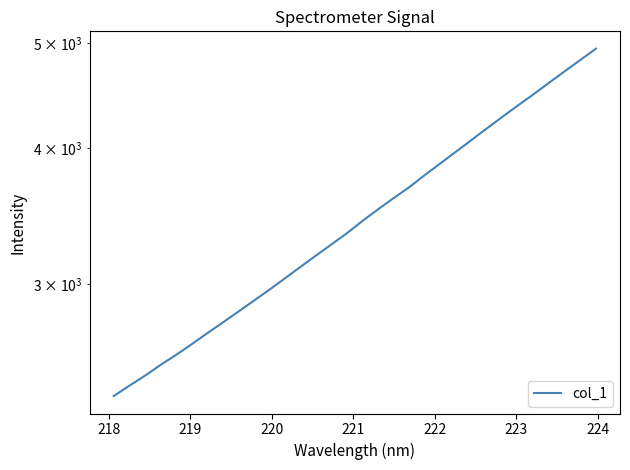

True or false: the data has more than 1 interior local peaks.

False